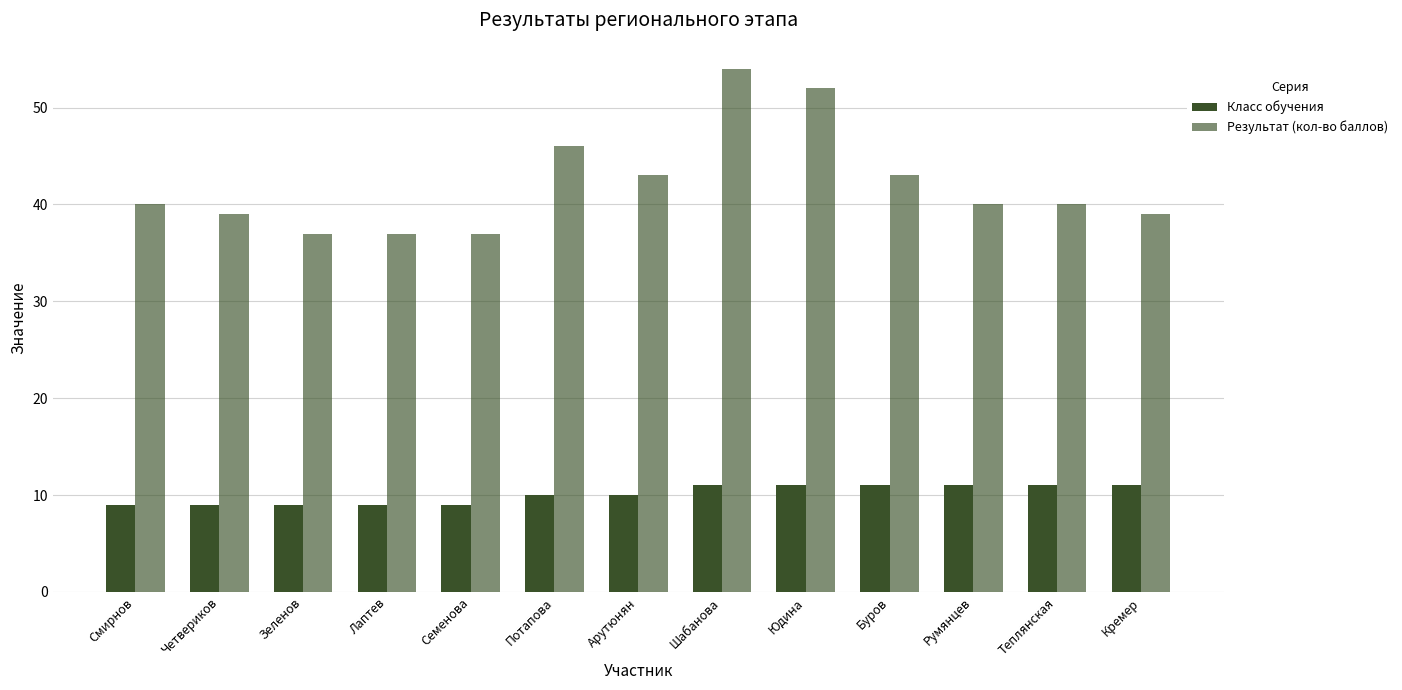

Are the bars horizontal?

No